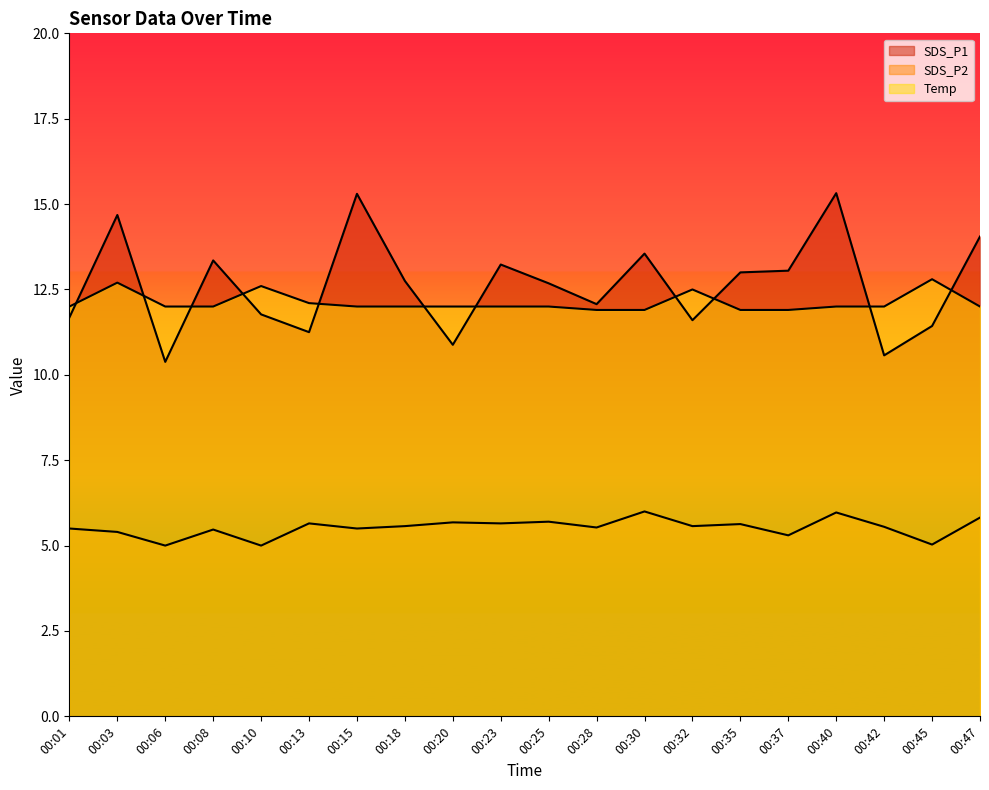

Which series has the widest spread of values?

SDS_P1